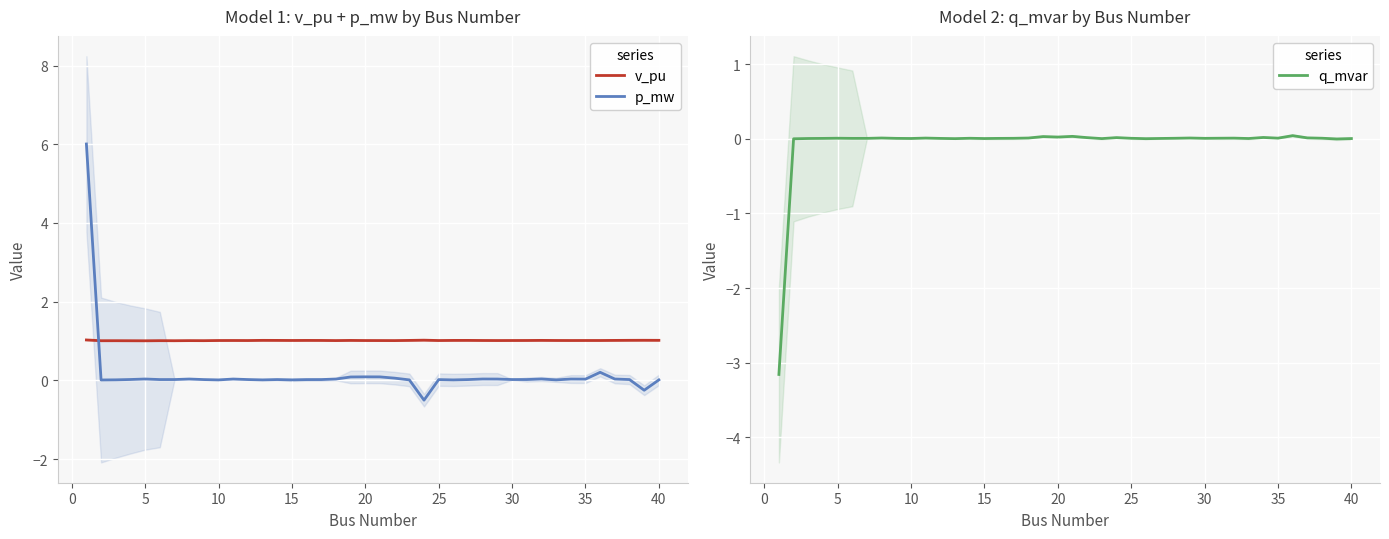

True or false: v_pu has a value of 1.0 at 30.

True